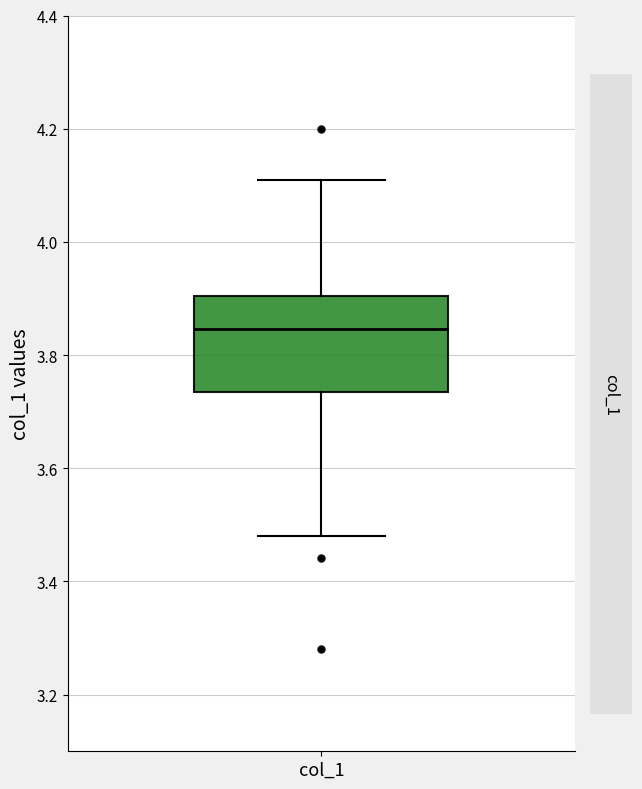

Read this box plot against the y-axis: the position of the median line, the range covered by the box, and the ends of both whiskers. The values are not printed on the chart, so give them approximately, as read against the axis.

median 3.84, box 3.74 to 3.90, whiskers 3.48 to 4.12